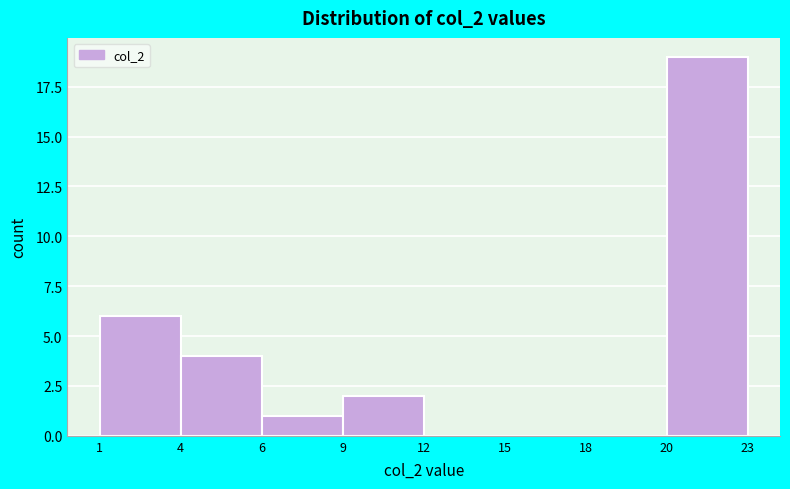

Reading right to left, what are all the values shown in this chart?

20=19	18=0	15=0	12=0	9=2	6=1	4=4	1=6